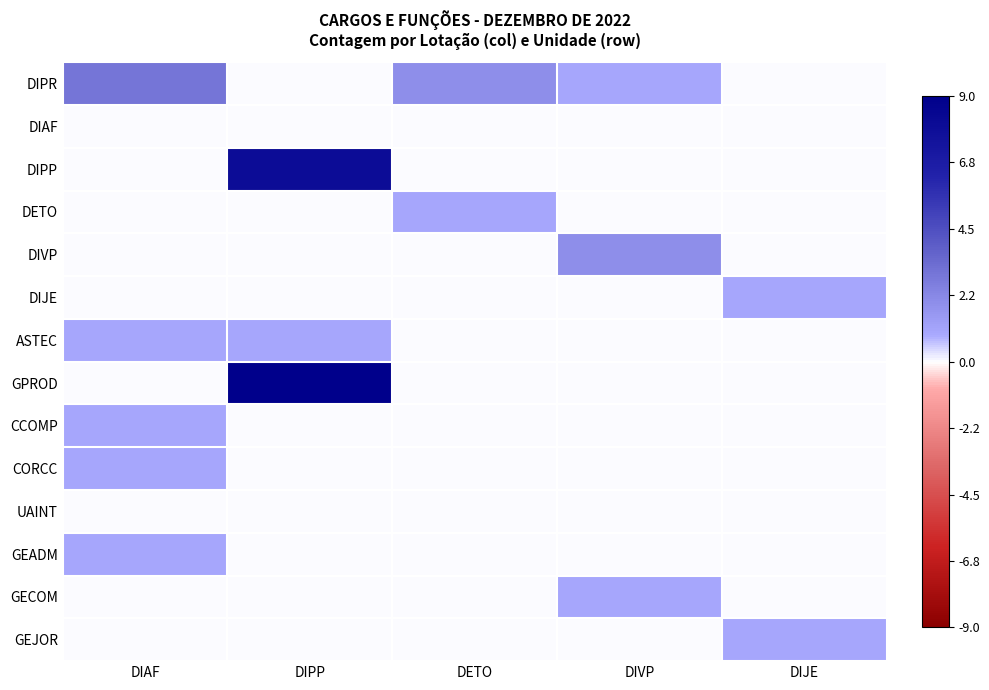

Which series changed the most between DIAF and DIVP?

DIPR